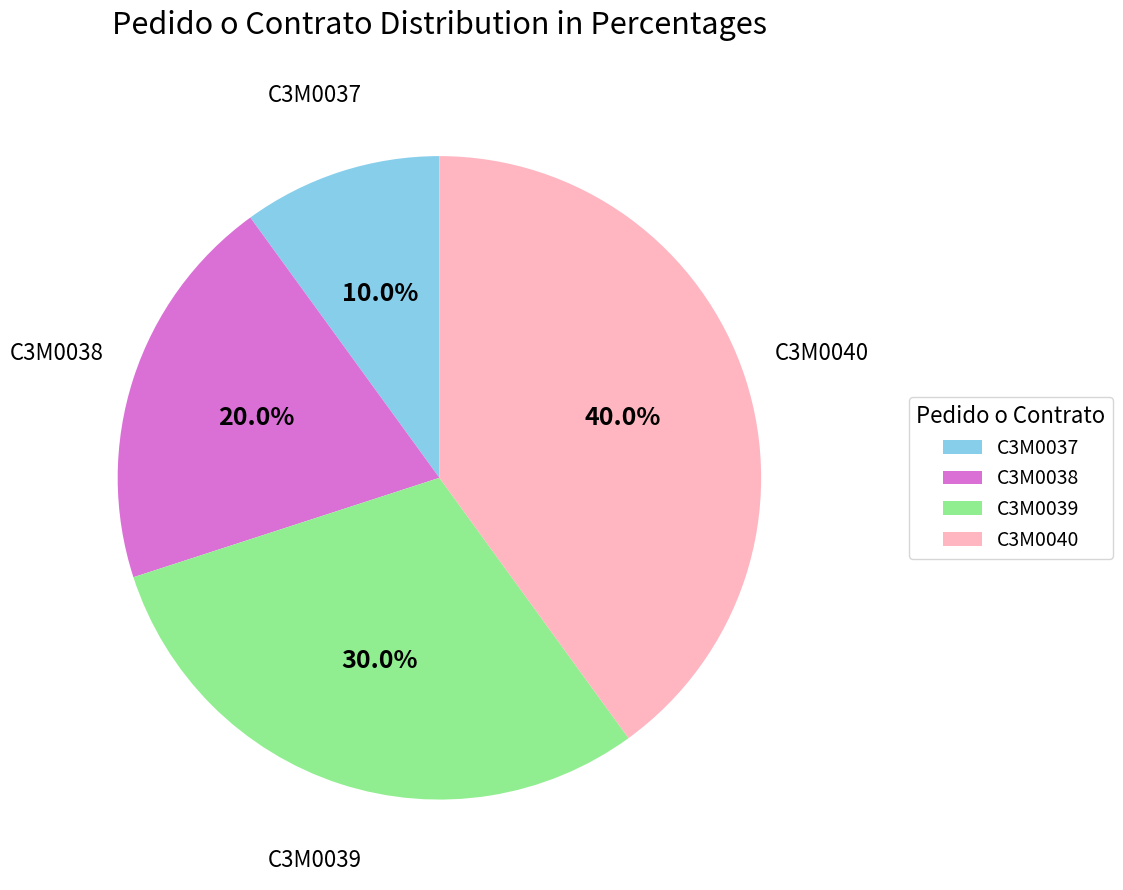

Between C3M0040 and C3M0037, which is larger?

C3M0040